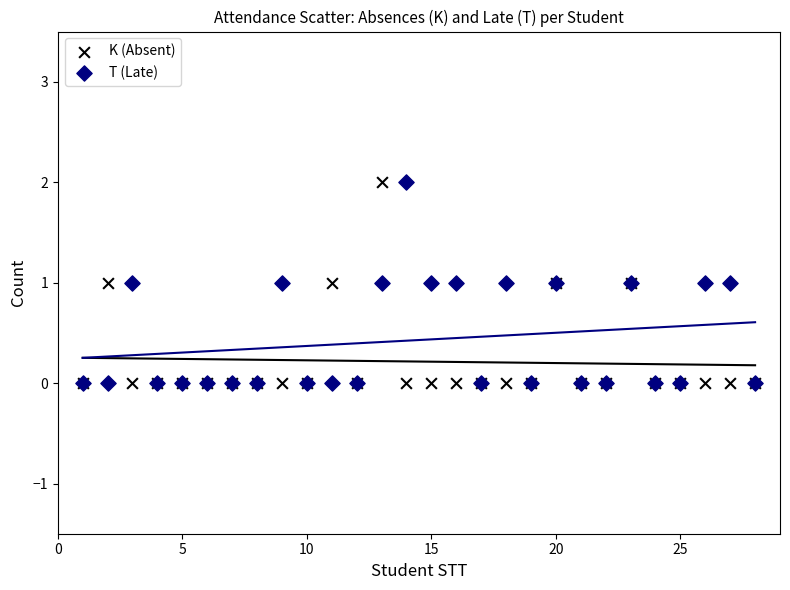

What are all the series names shown in the legend?

K (Absent), T (Late)